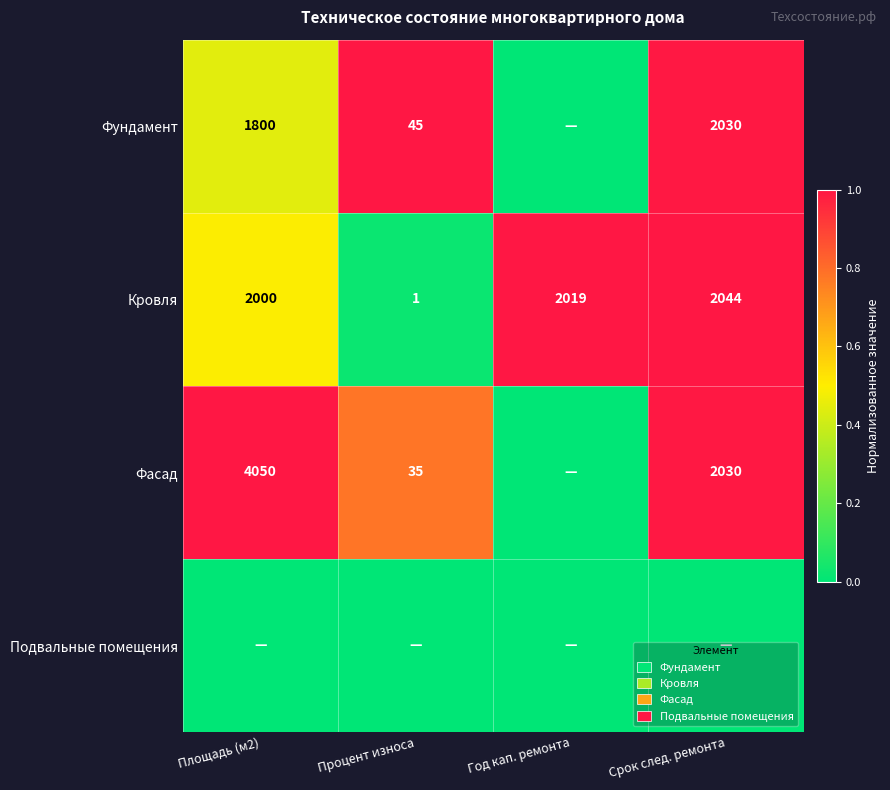

Is it true that Фасад equals 2030 at Срок след. ремонта?

True